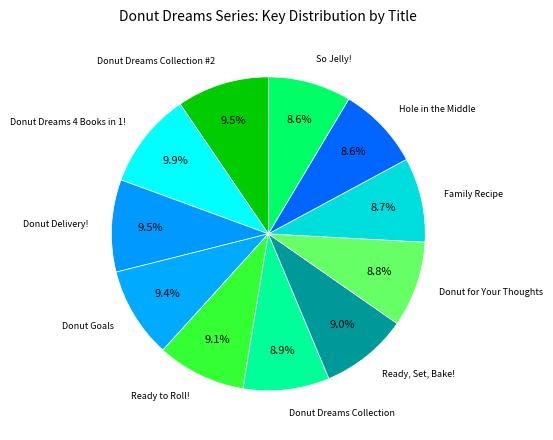

What is the ratio of the value at Family Recipe to the value at So Jelly!?

1.0